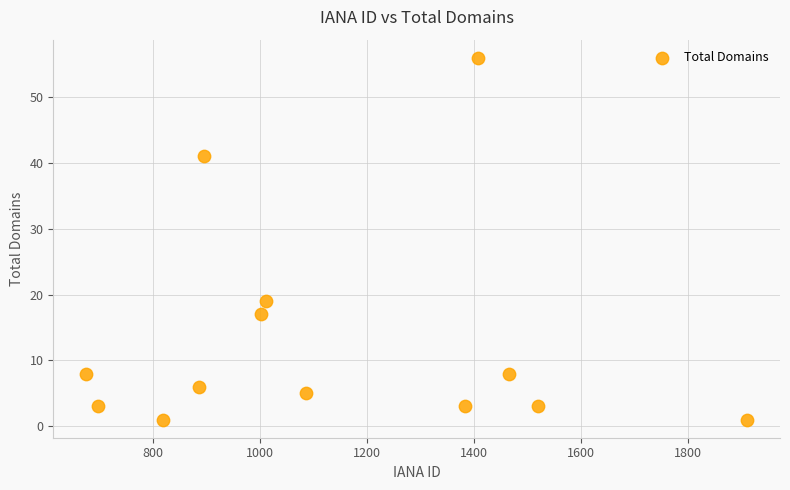

What Y value in the scatter plot is closest to 28?

19